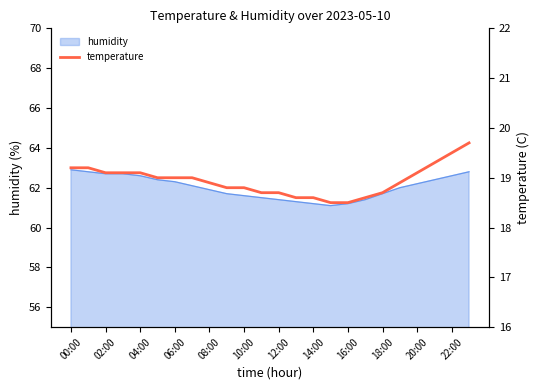

Count the number of categories in the chart.

24